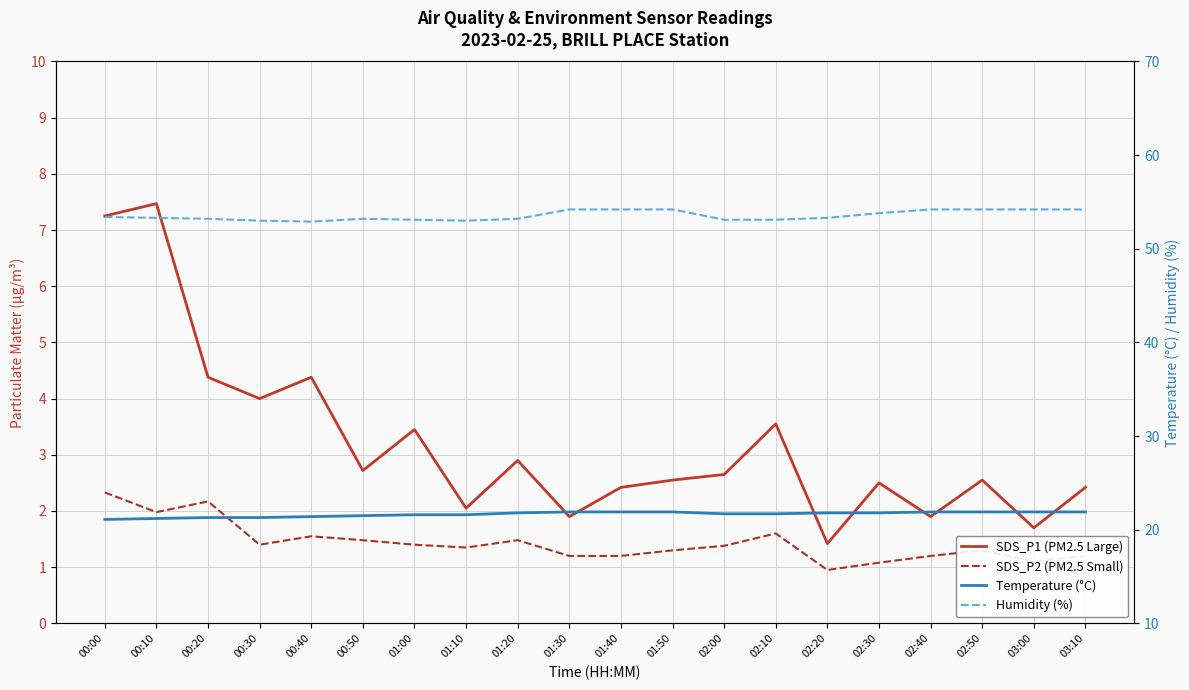

Which series has the widest spread of values?

SDS_P1 (PM2.5 Large)